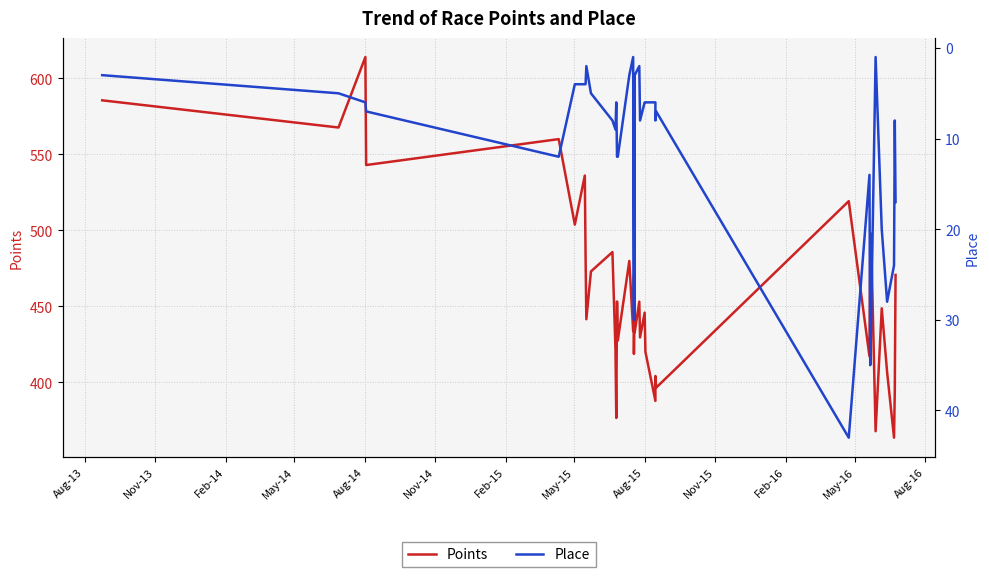

True or false: Place and Points intersect in this chart.

False